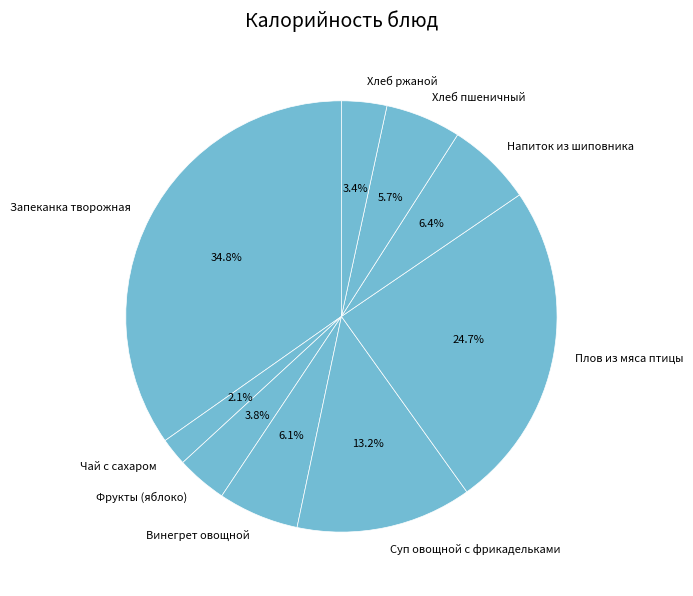

Between Чай с сахаром and Хлеб пшеничный, which is larger?

Хлеб пшеничный